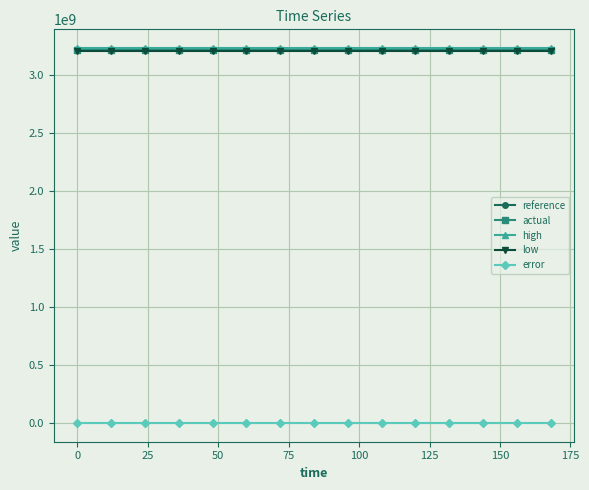

At how many categories does at least one series exceed 1332884870?

15